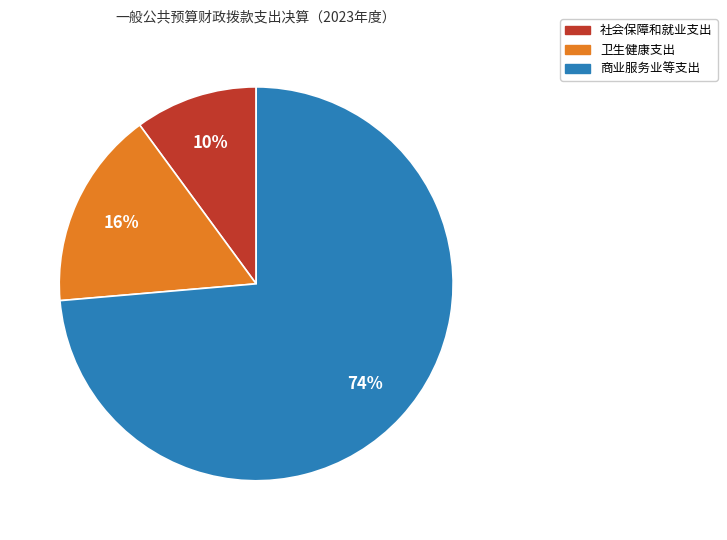

To the nearest percent, what is the combined percentage of 卫生健康支出 and 商业服务业等支出?

90%